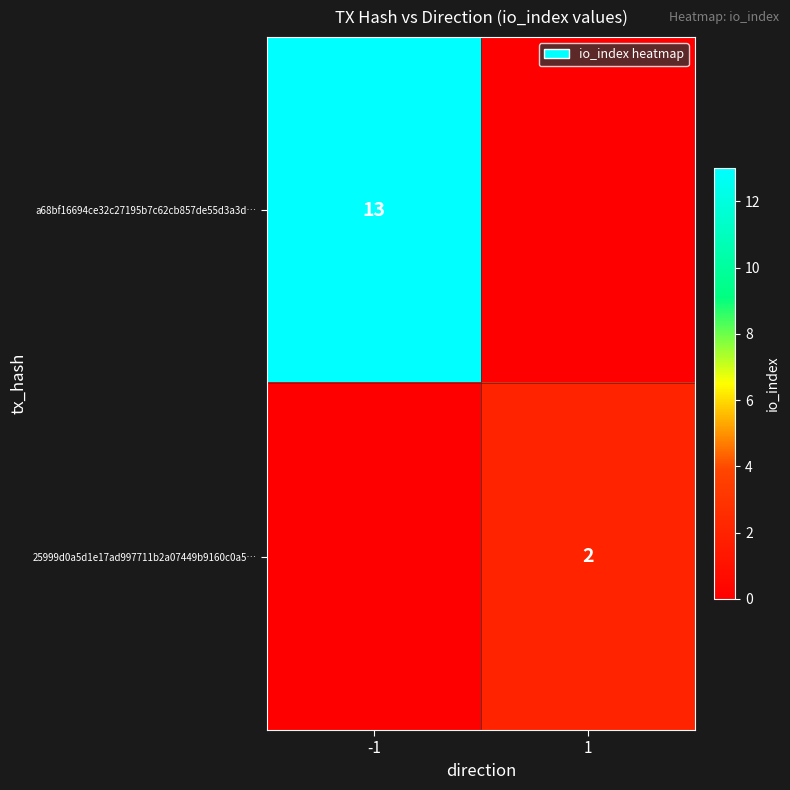

The value of 25999d0a5d1e17ad997711b2a07449b9160c0a5… at 1 is 3. True or false?

False